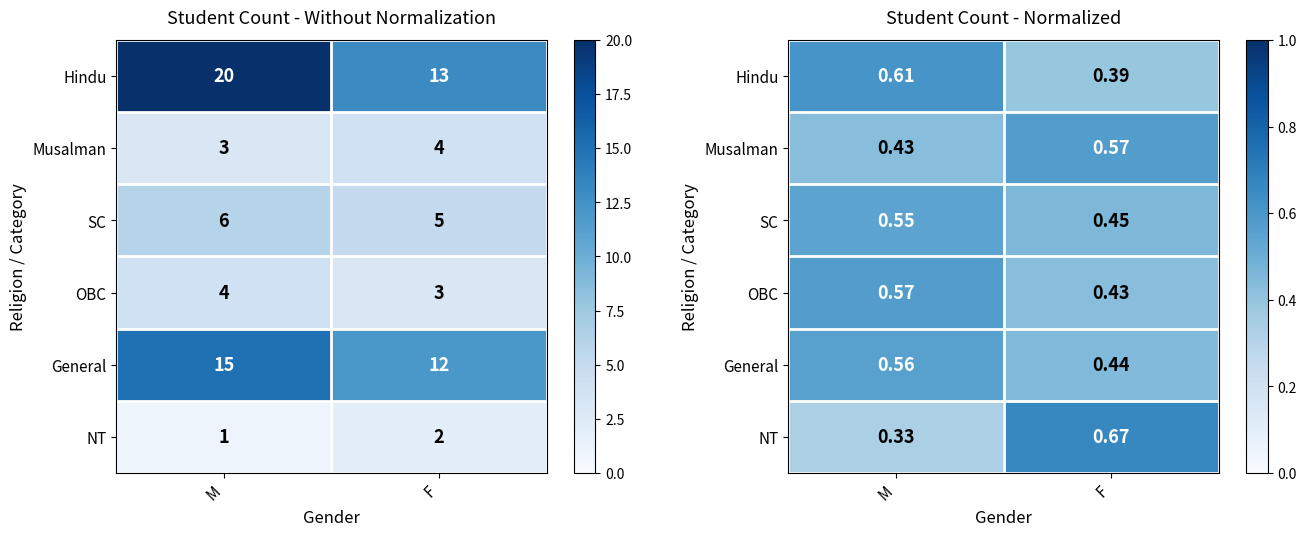

Which category has the highest value in the Musalman series?

F